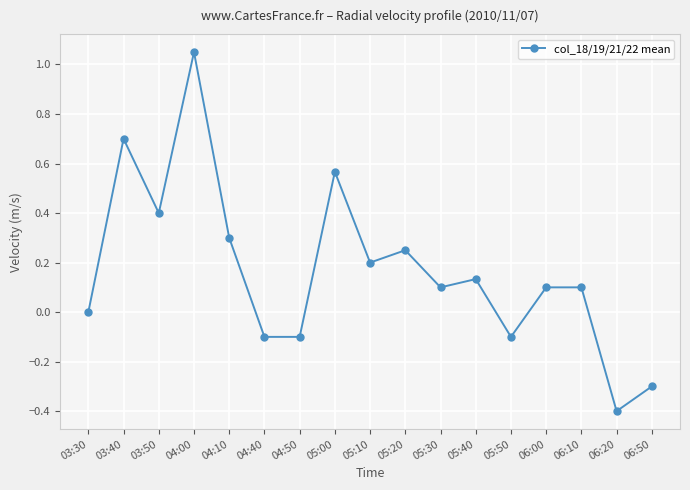

True or false: the data has more than 0 interior local peaks.

True